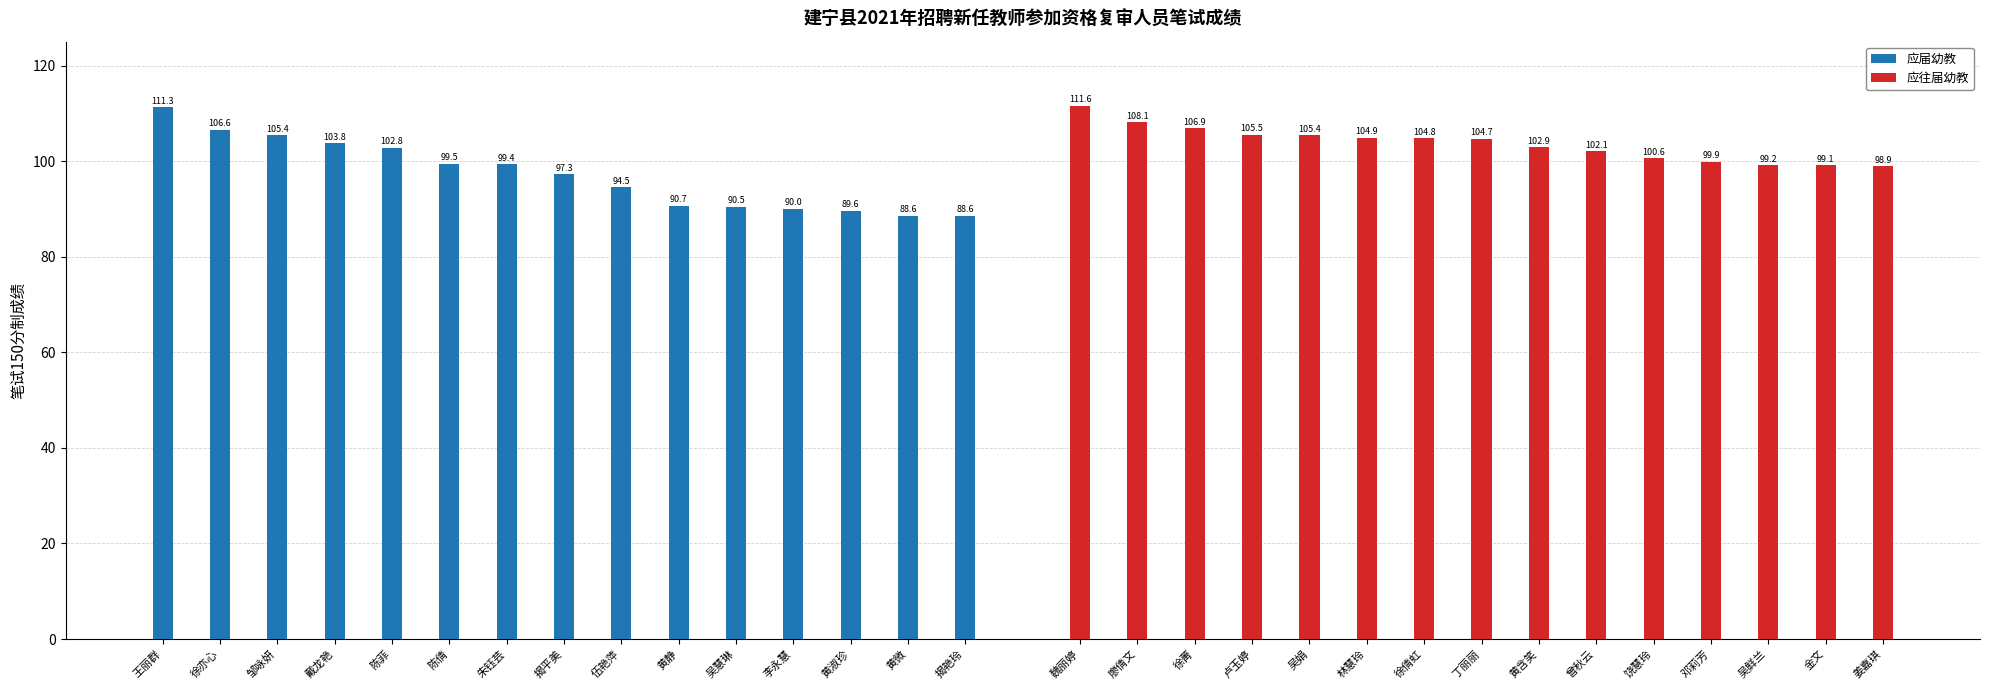

What value does the 应届幼教 series have at 邹咏妍?

105.4